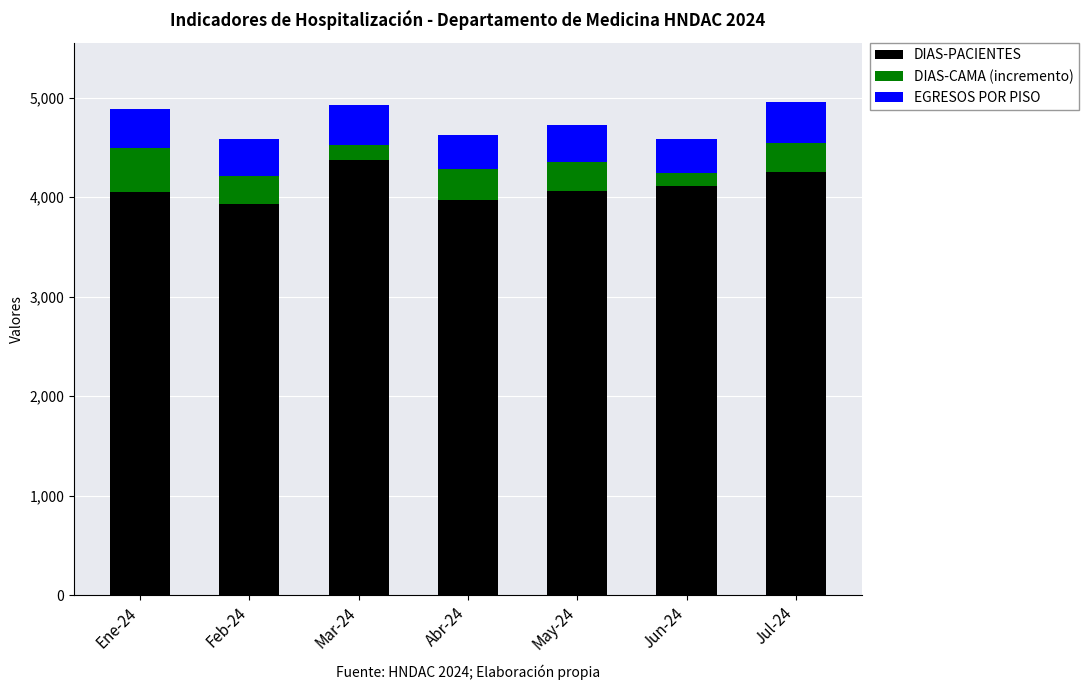

What is the total value across all series at Jun-24?

4588